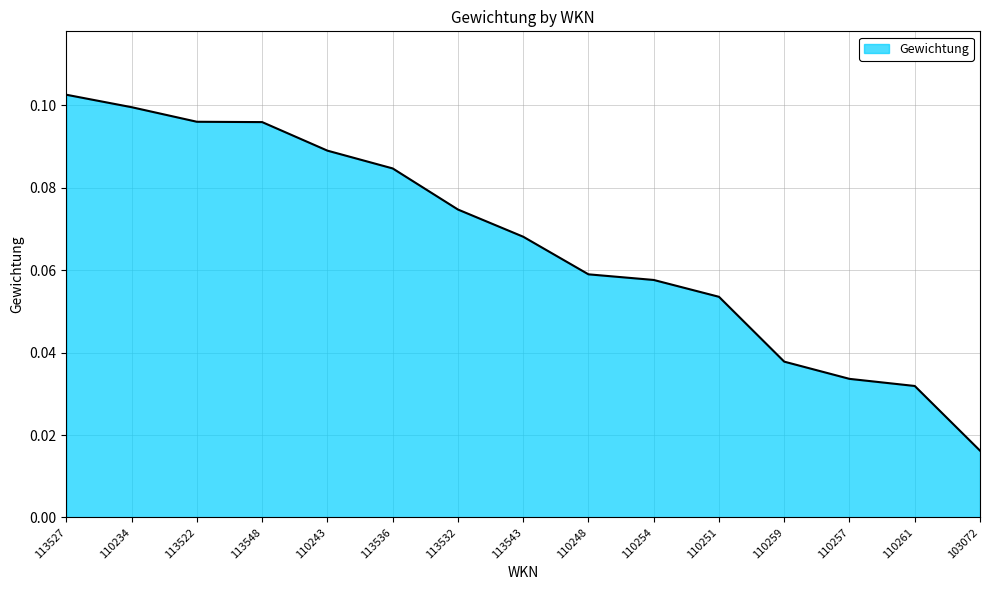

What position from the right is 110257?

3